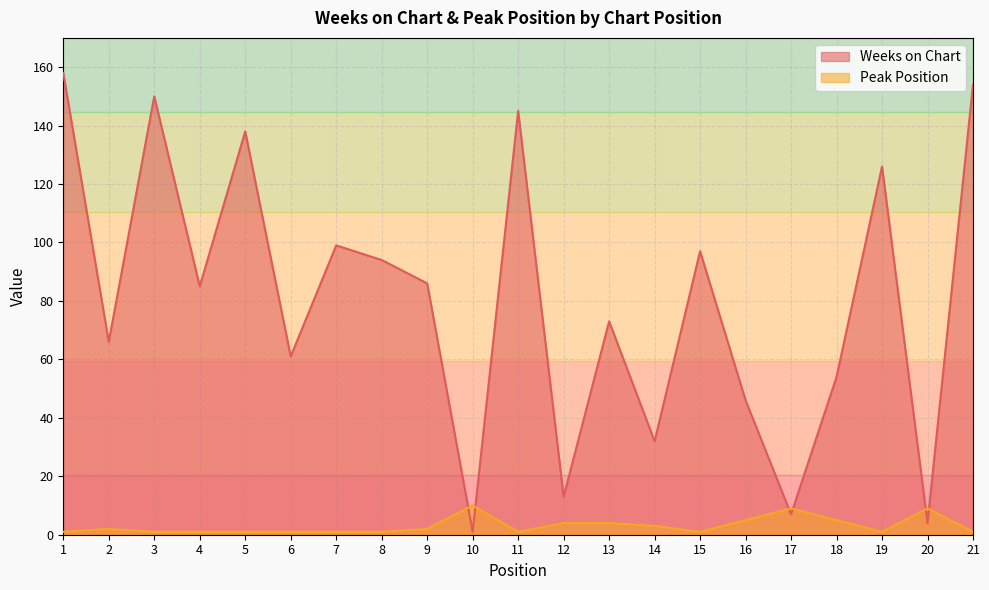

Which category has the lowest value in the Weeks on Chart series?

10